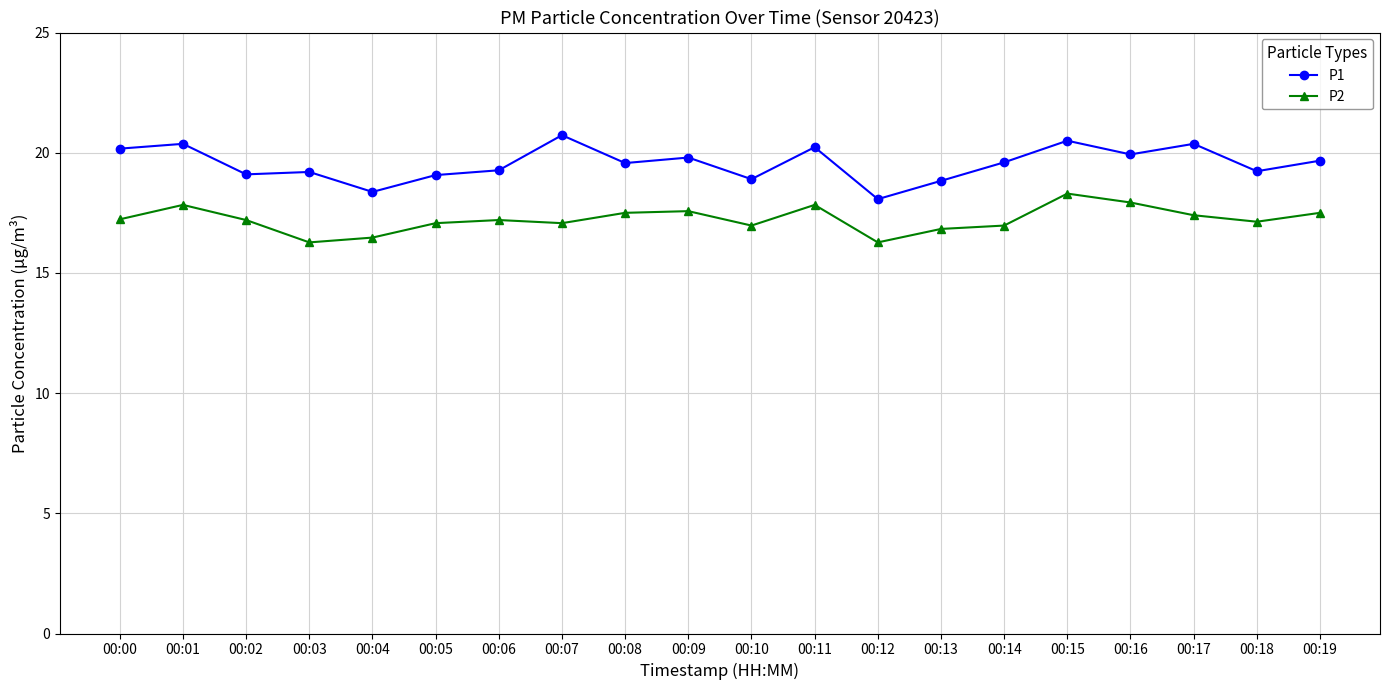

Rank the series by their average value, from highest to lowest.

P1, P2